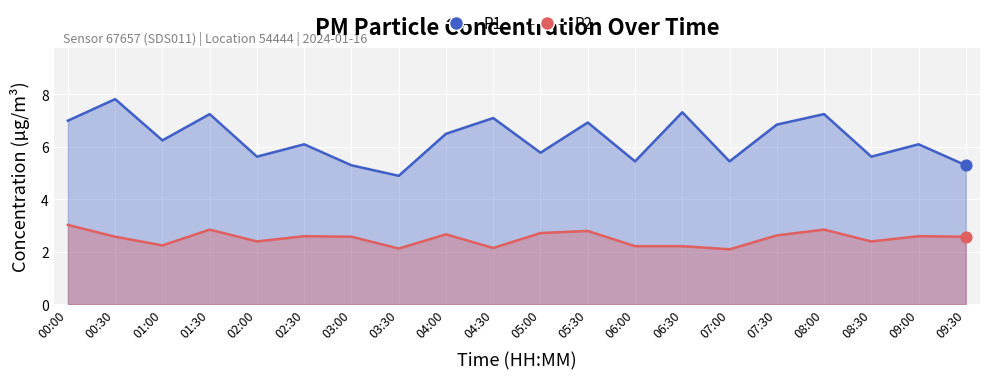

At which category is the sum across all series the highest?

00:30